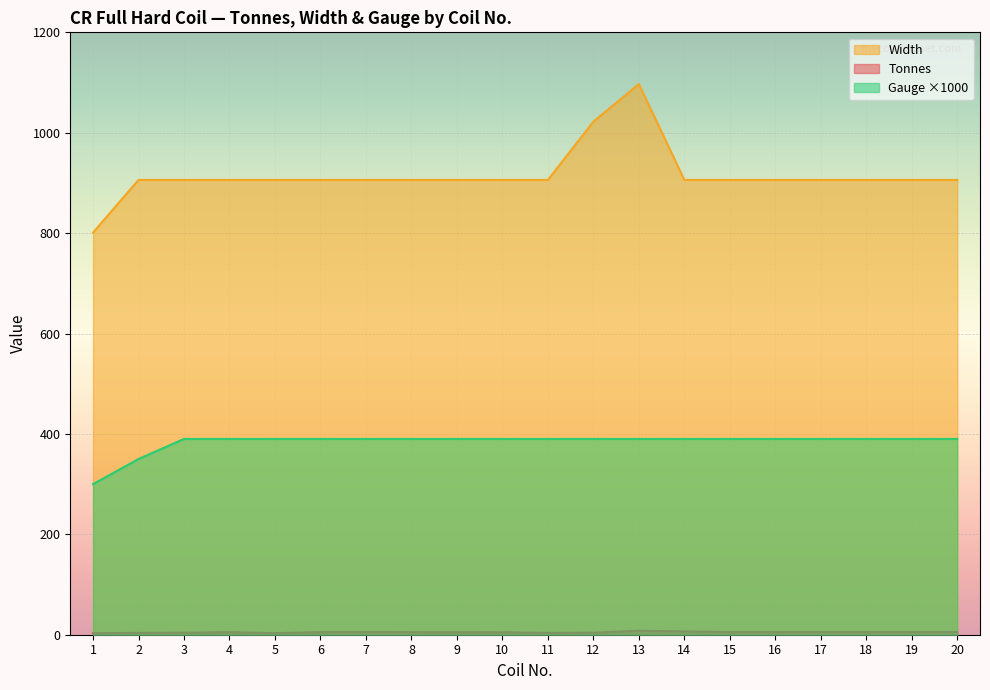

How many lines are shown in the chart?

3